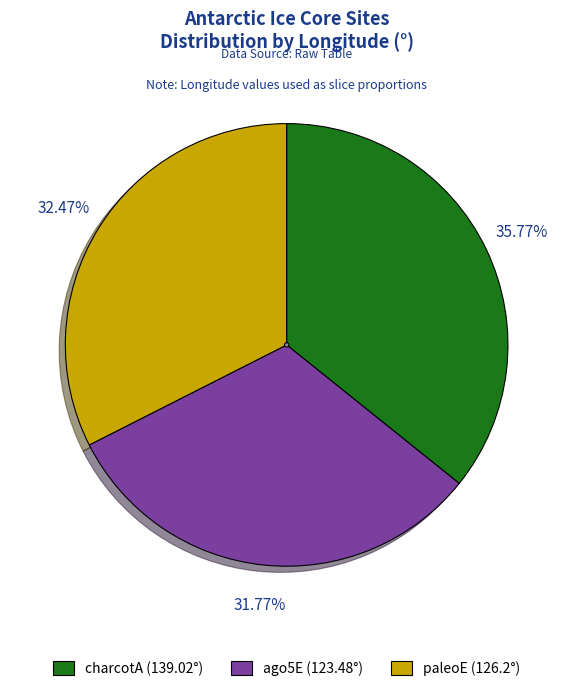

Is there any slice that represents more than half of the pie?

No